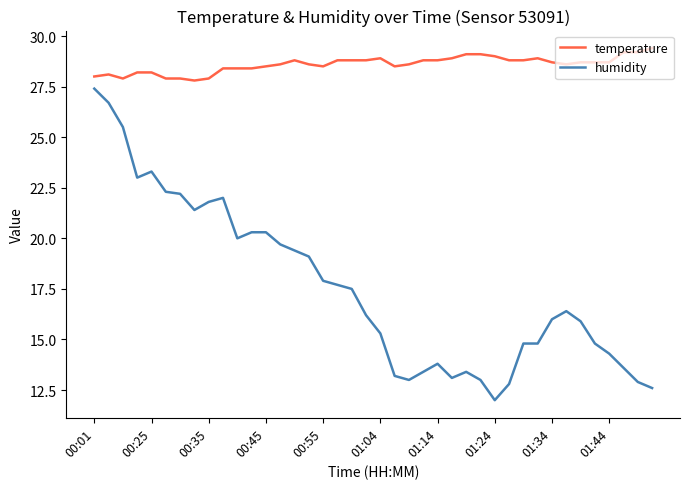

Rank the series by their maximum value, from lowest to highest.

humidity, temperature